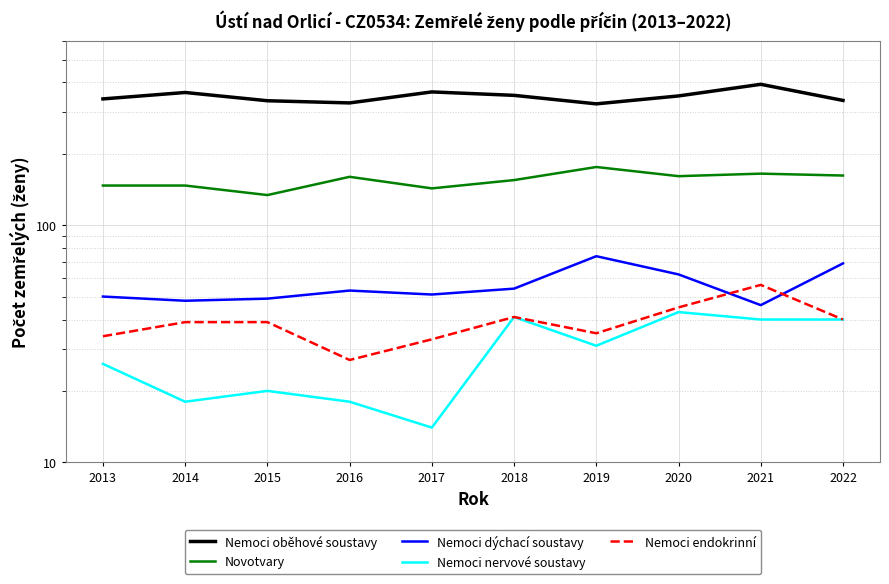

At which label is Nemoci endokrinní closest to 41?

2018